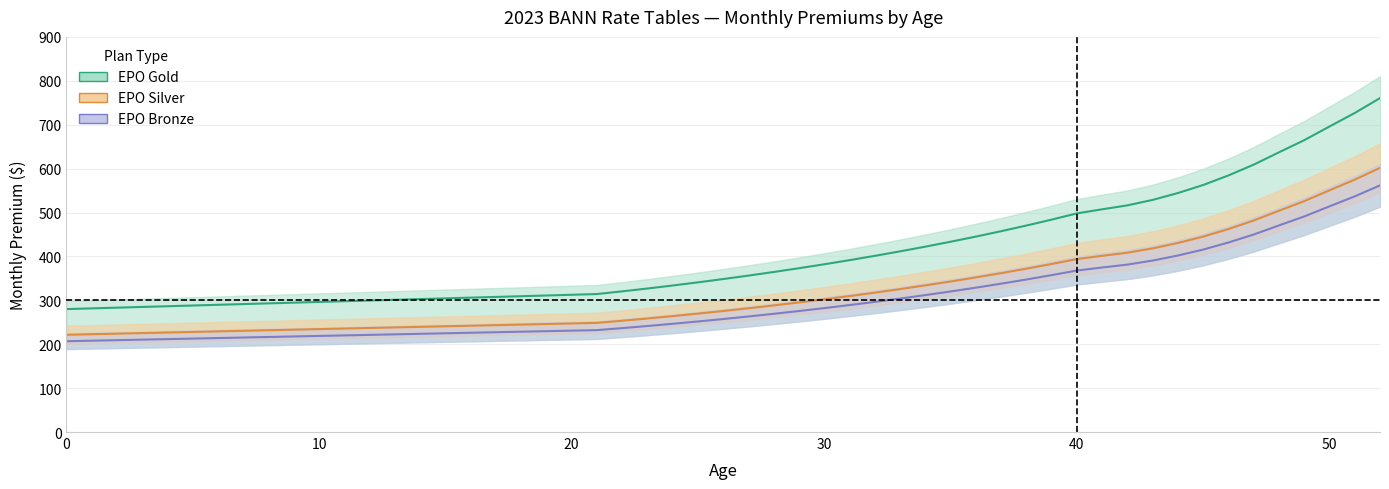

What is the difference between the maximum and minimum values in the EPO Gold series?

480.6